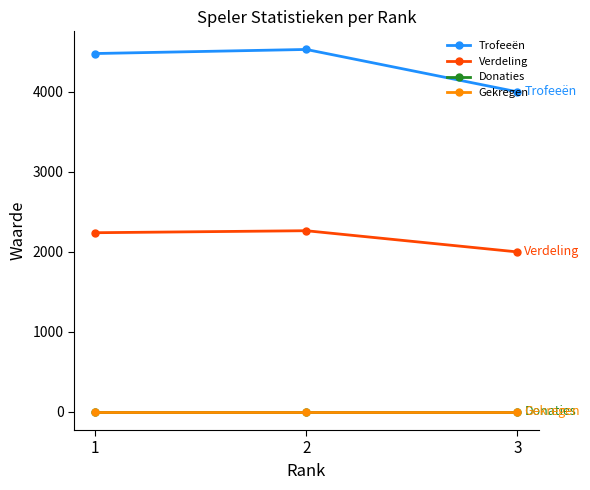

Which has a higher value, 1 or 2?

2